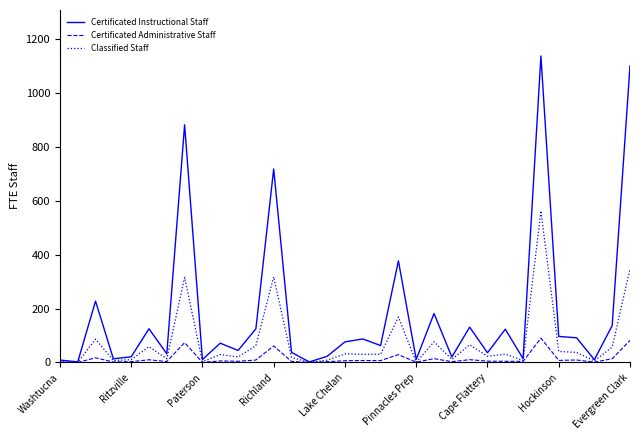

Which series has the largest total across all categories?

Certificated Instructional Staff